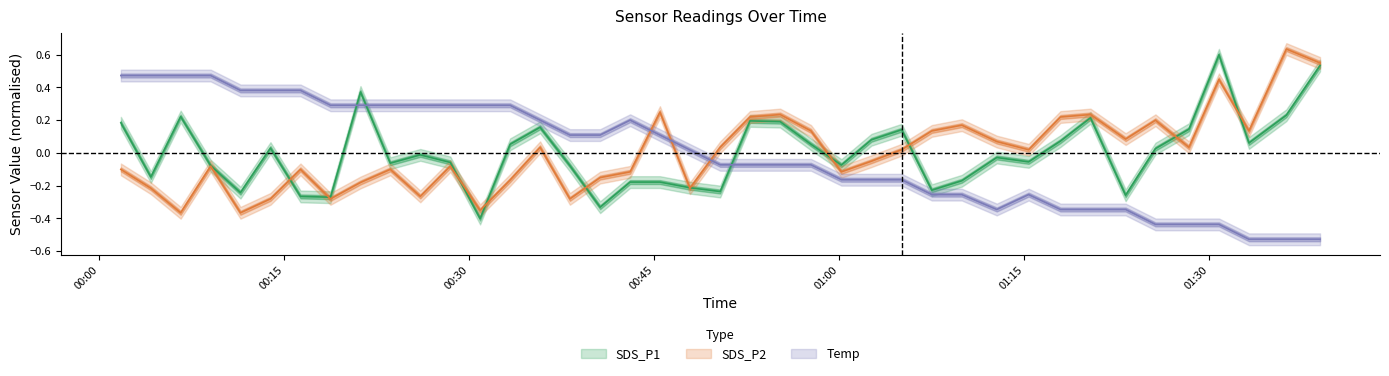

After their last crossing, which series has the higher values: SDS_P1 or Temp?

SDS_P1